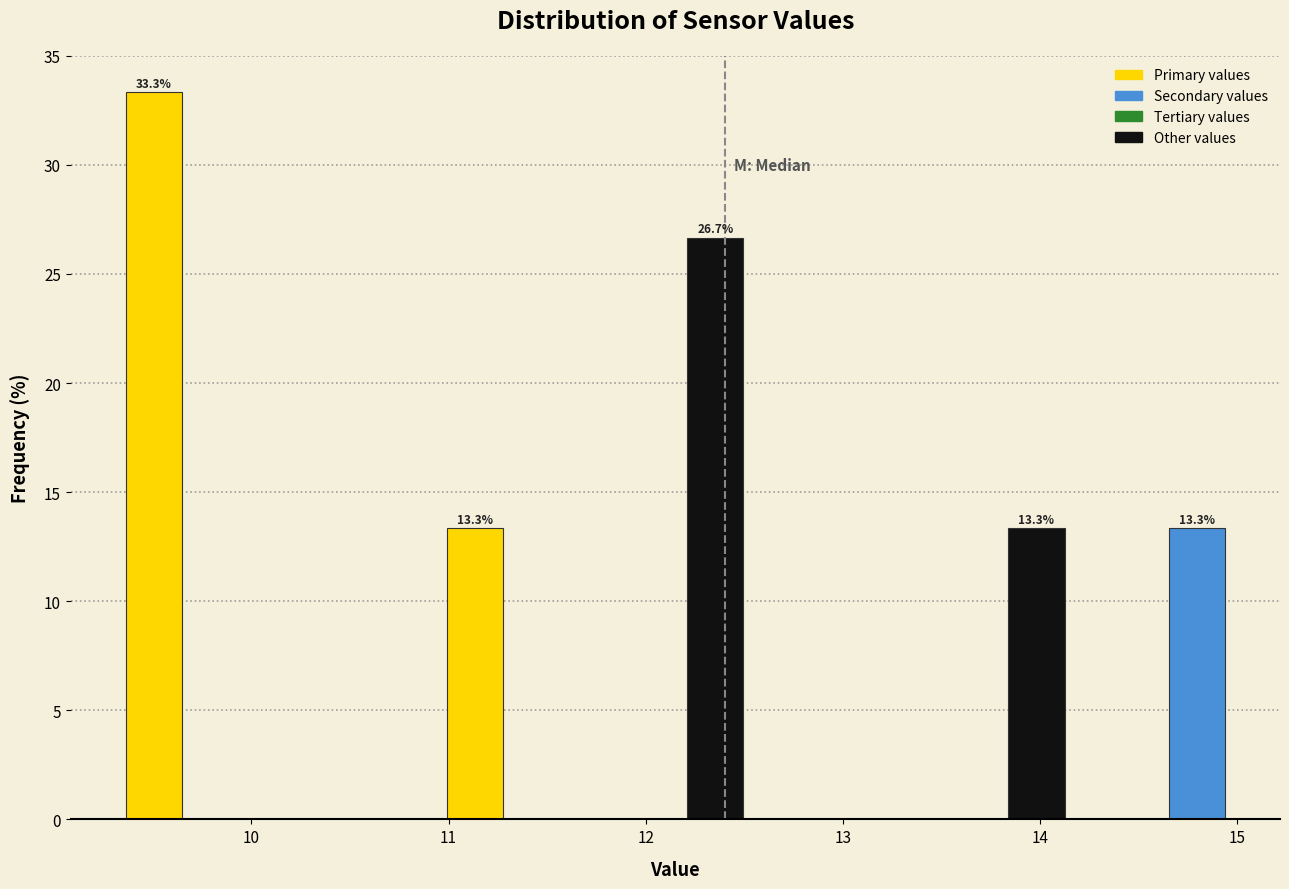

Which range on the x-axis has the tallest bar?

9.3 to 9.7